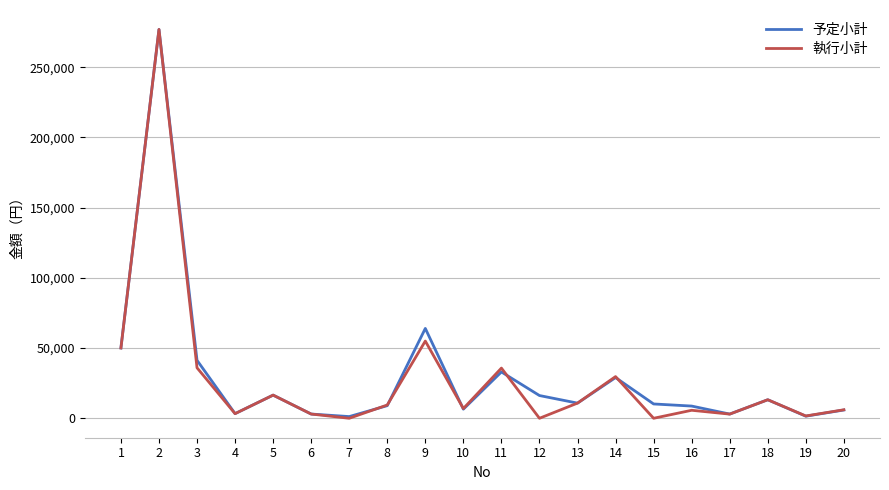

What is the maximum value for 予定小計?

276960.0